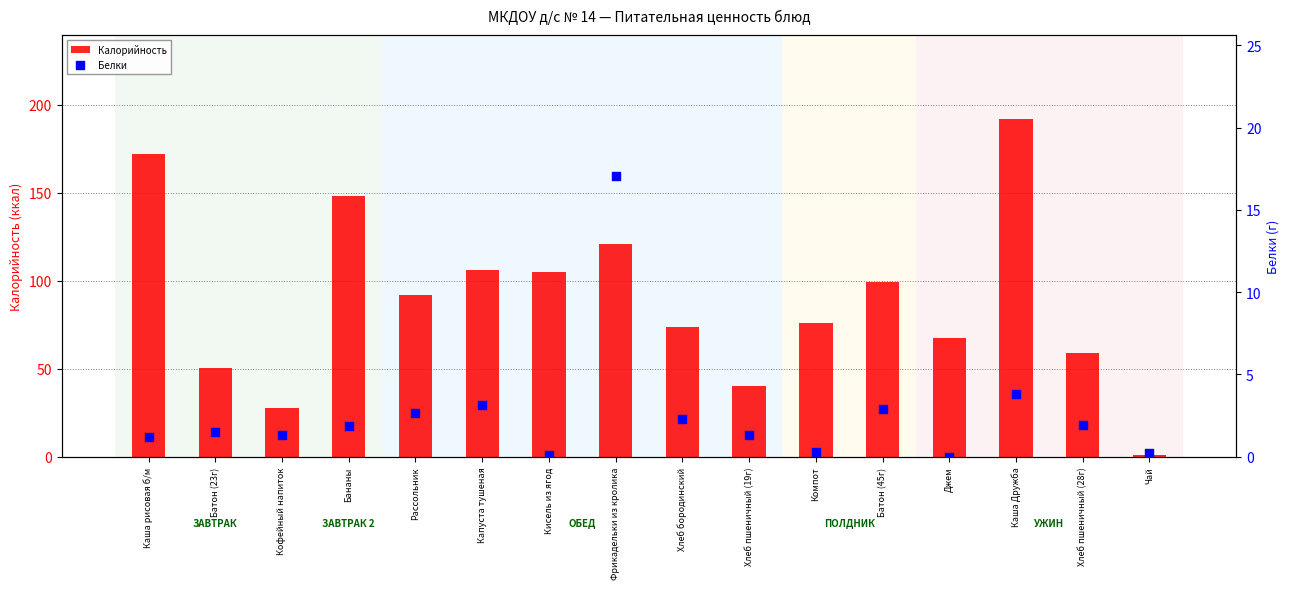

Is the value of Белки at Фрикадельки из кролика greater than the value of Калорийность at Джем?

No